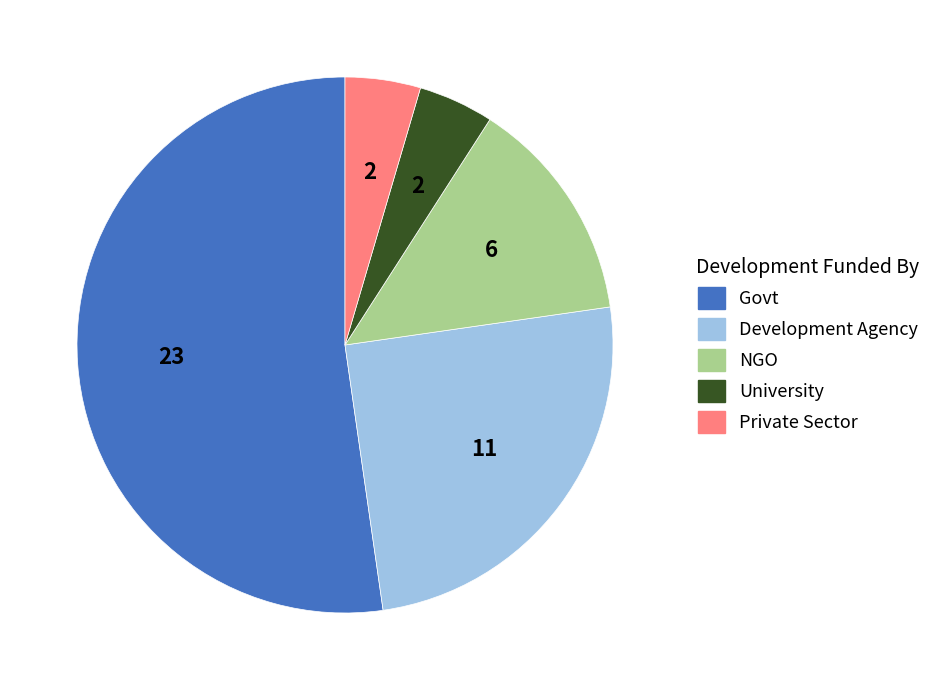

Between Private Sector and Development Agency, which is larger?

Development Agency